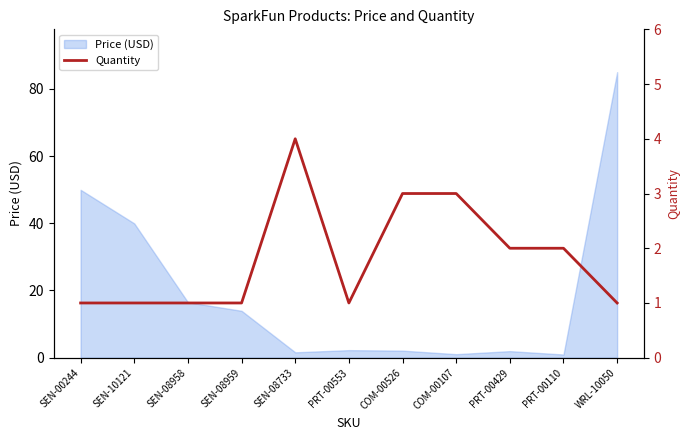

What is the change in value from COM-00526 to PRT-00429?

-1